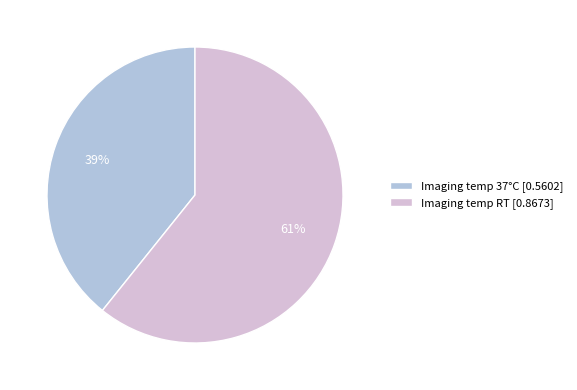

Rank the categories by value from lowest to highest.

Imaging temp 37°C [0.5602], Imaging temp RT [0.8673]